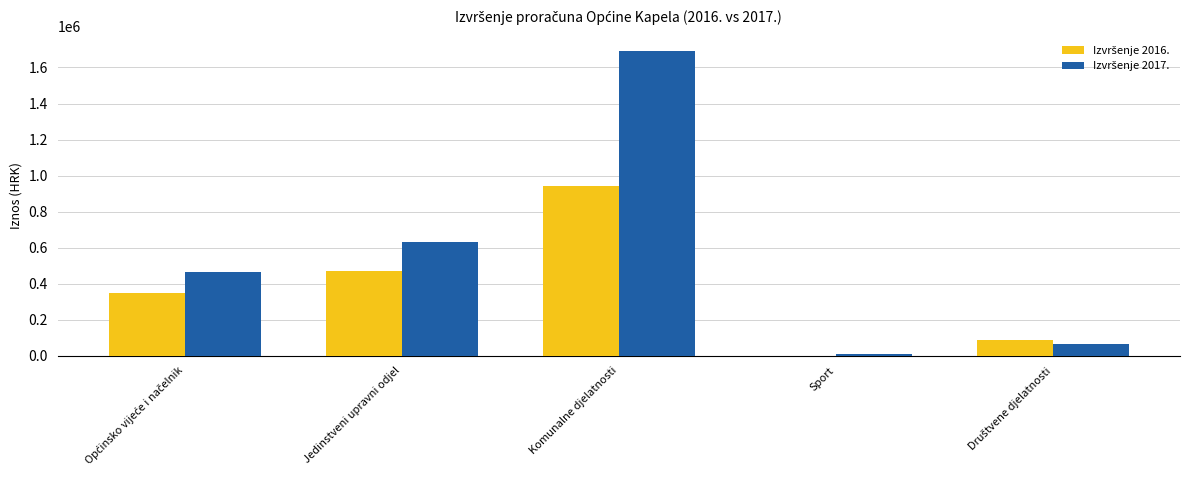

At which category is the sum across all series the highest?

Komunalne djelatnosti